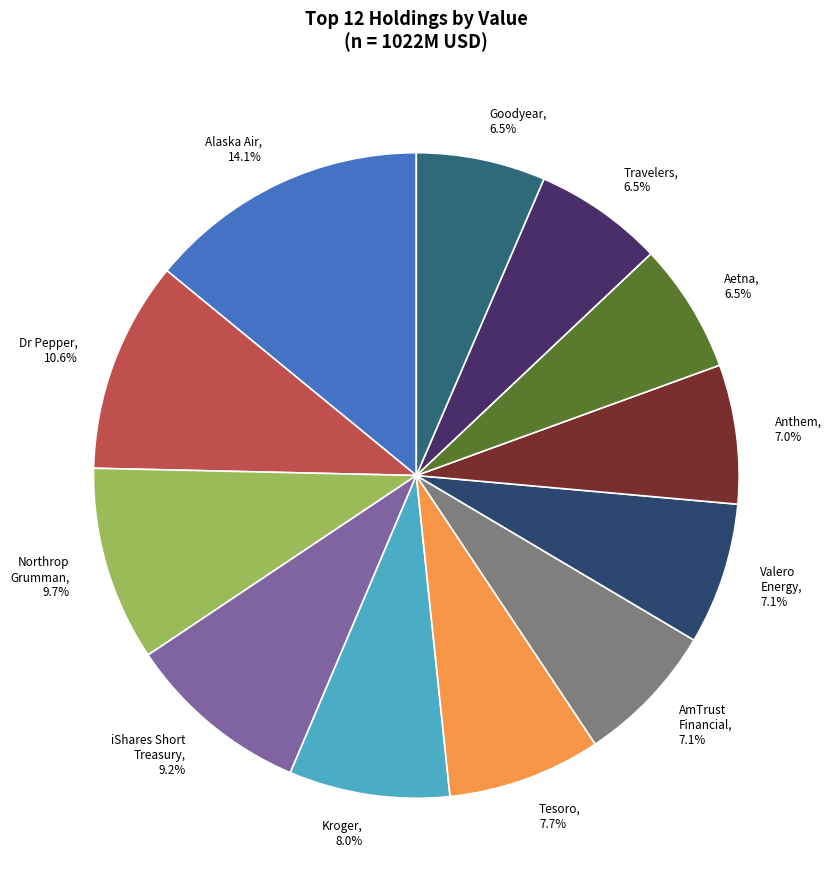

Is there any slice that represents more than half of the pie?

No